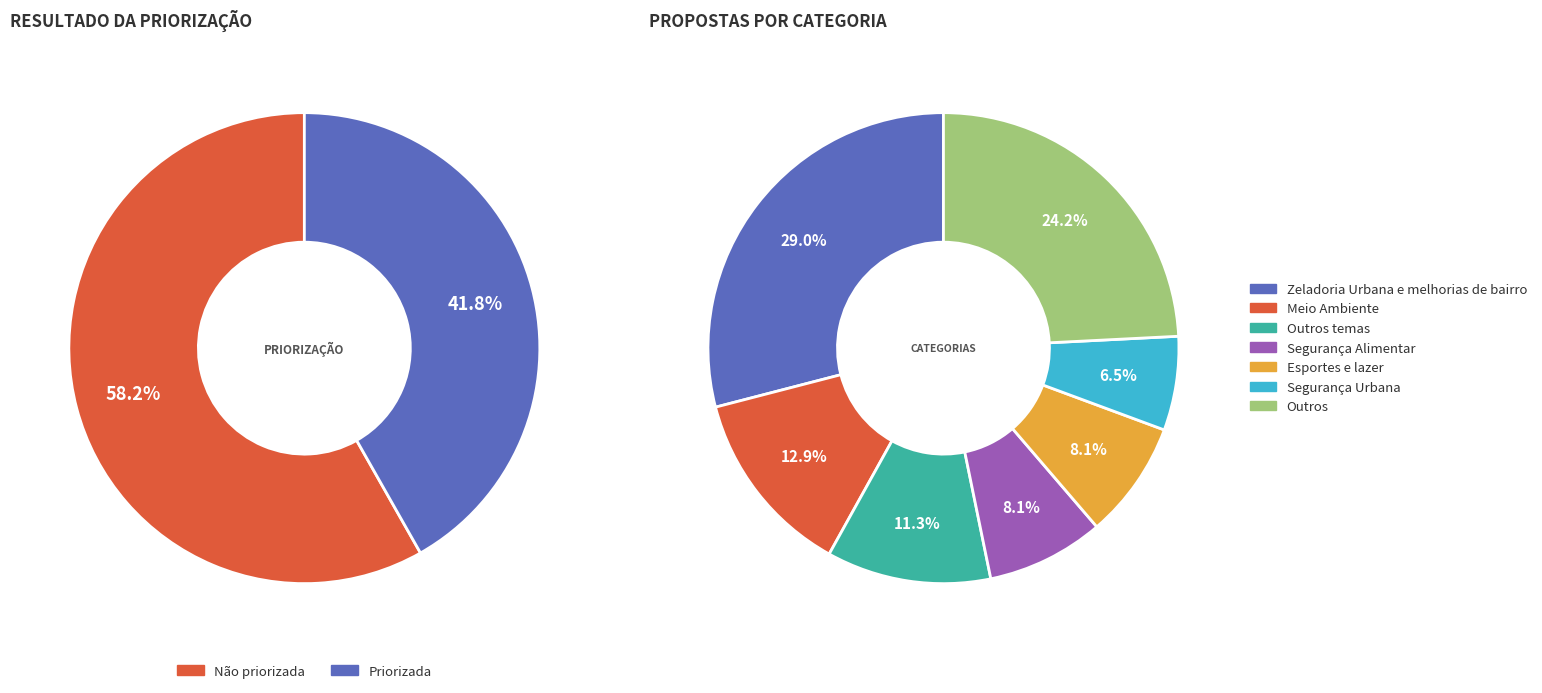

What percentage is NOT represented by Outros temas?

88.7%